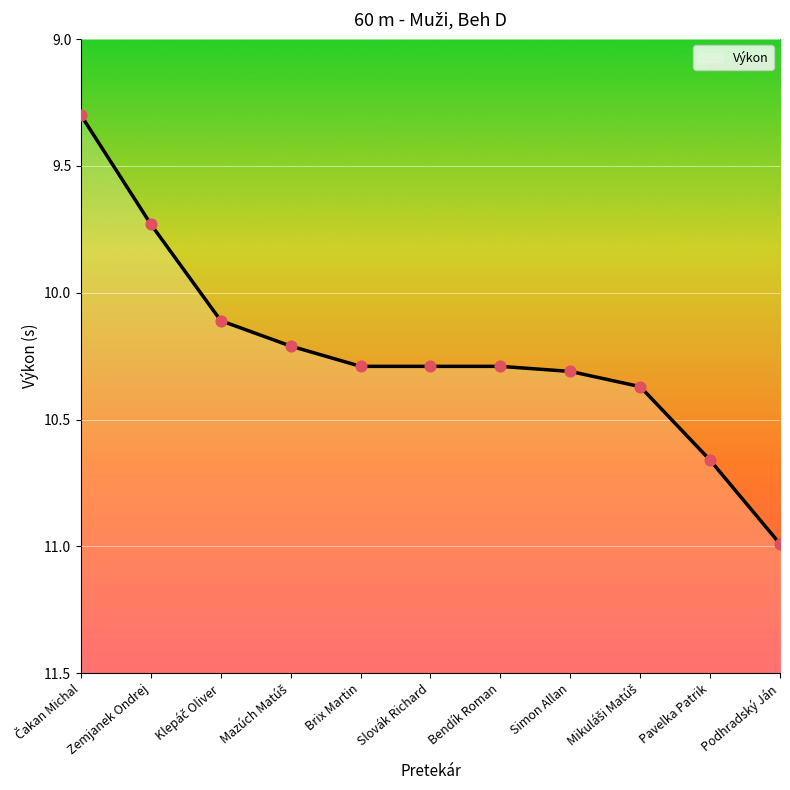

What is the ratio of the value at Slovák Richard to the value at Simon Allan?

1.0